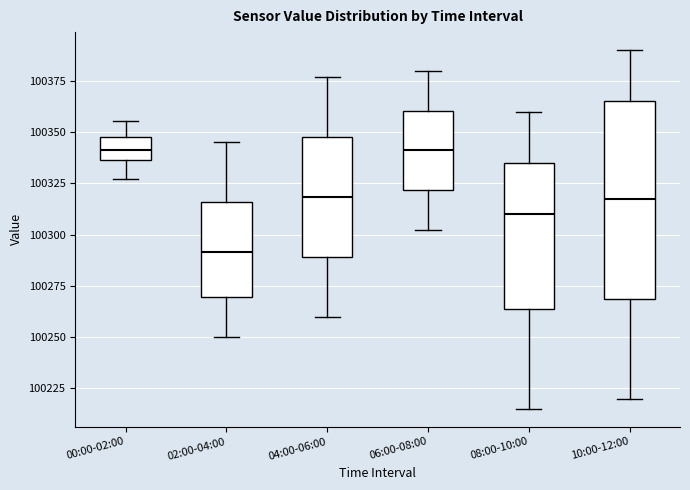

Comparing the boxes themselves (not the whiskers), which one is the tallest?

10:00-12:00